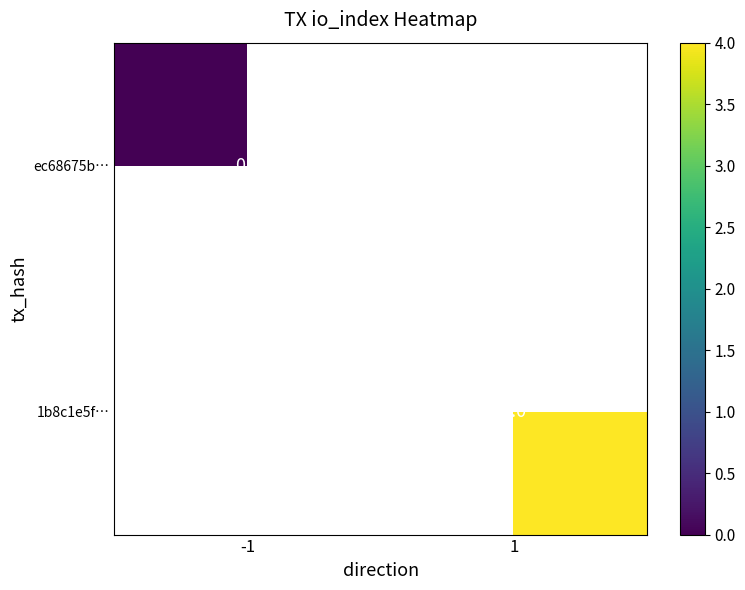

Count the number of data series in this chart.

2